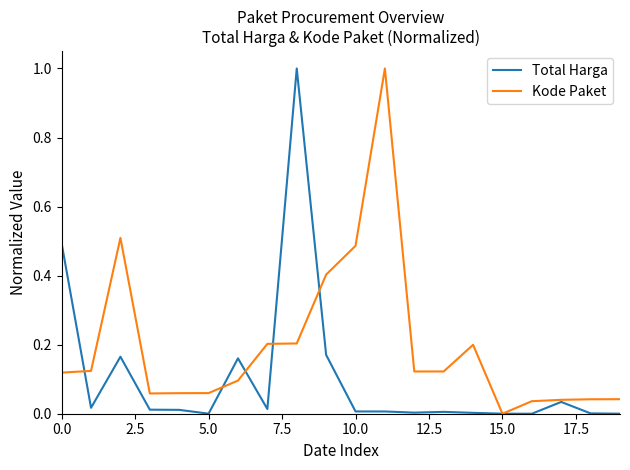

List the series in order of their overall mean, highest first.

Kode Paket, Total Harga